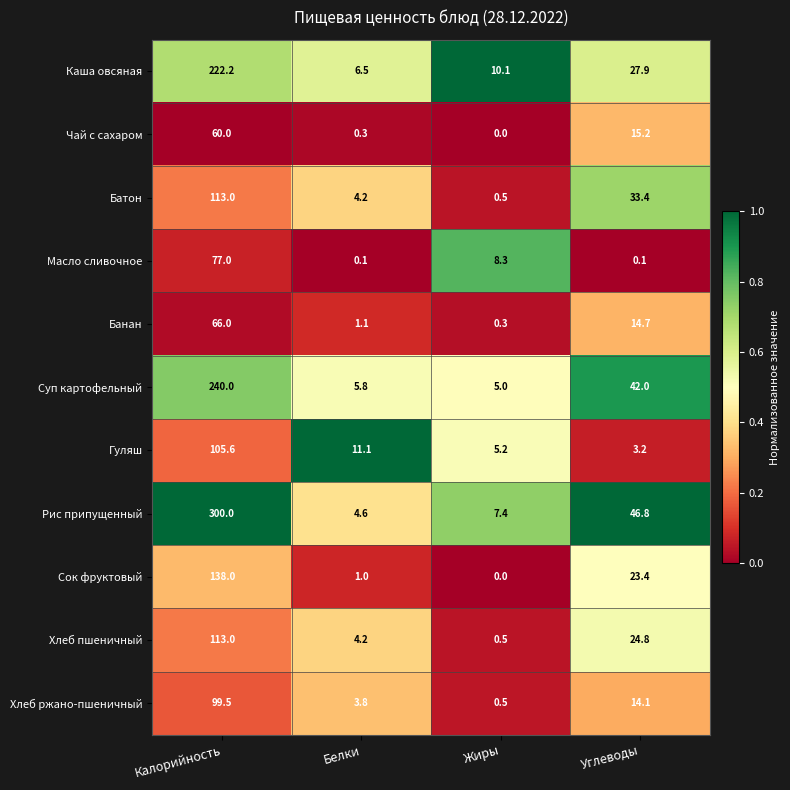

Which label corresponds to the largest value in the chart?

Калорийность